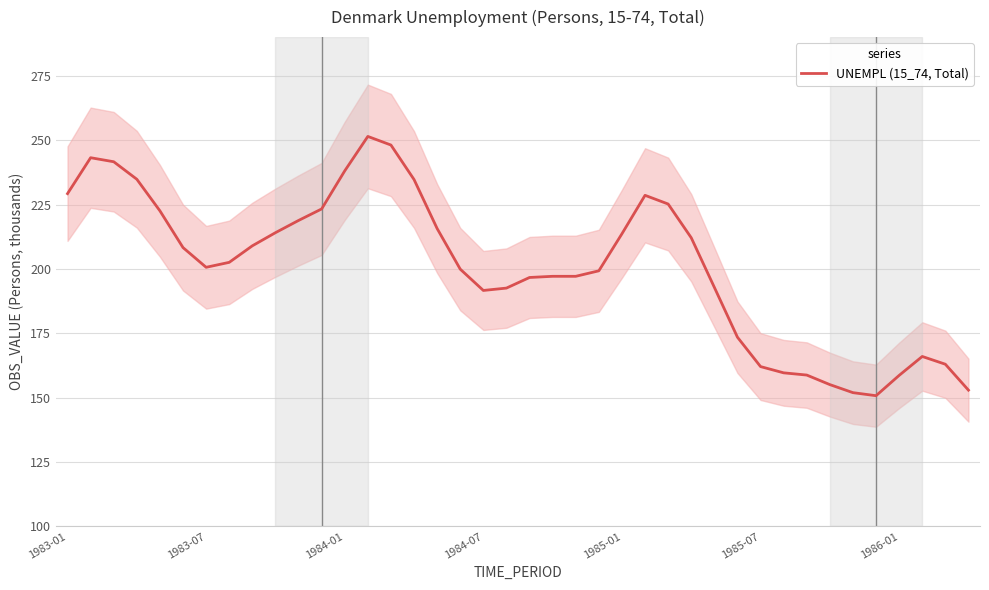

The value of UNEMPL (15_74, Total) at 1986-01 is 72.6. True or false?

False